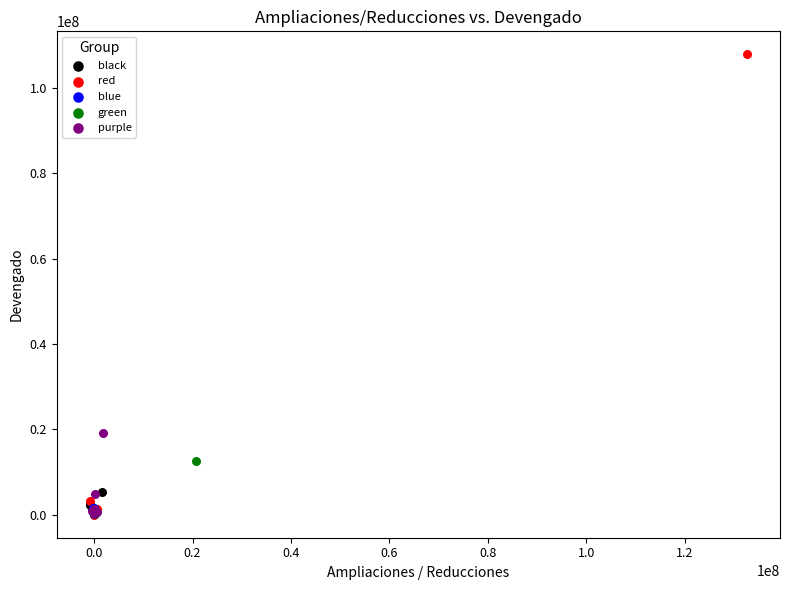

Which series has the largest Y range (max minus min)?

red